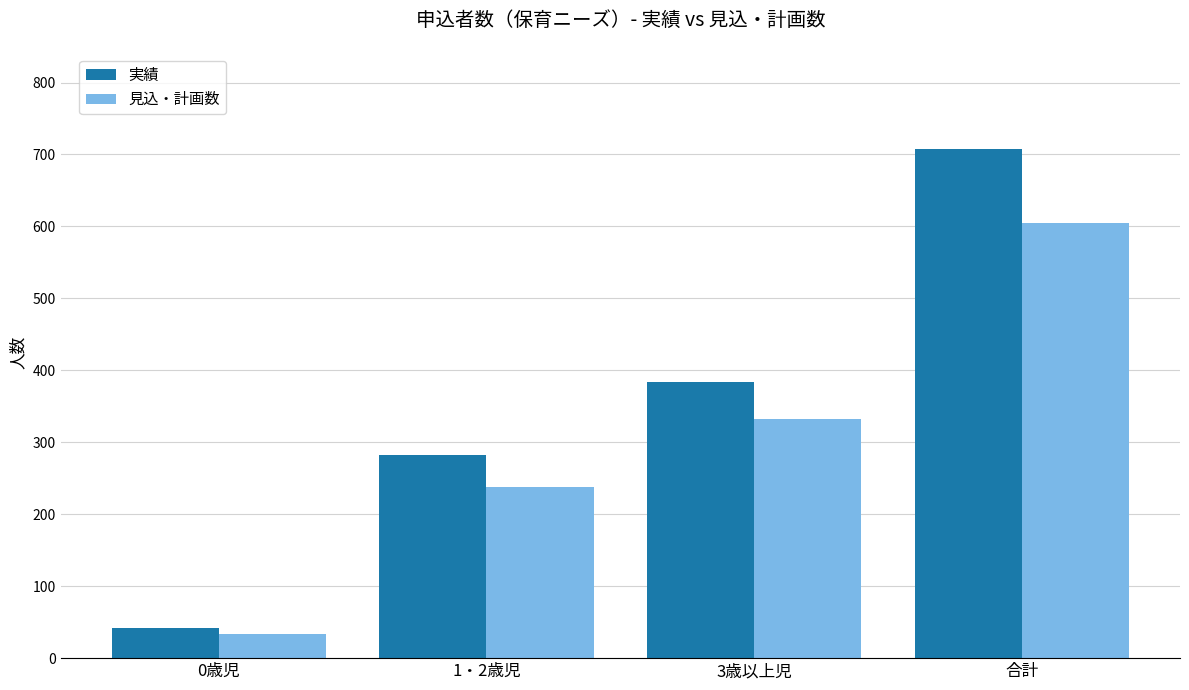

What is the total value across all series at 合計?

1313